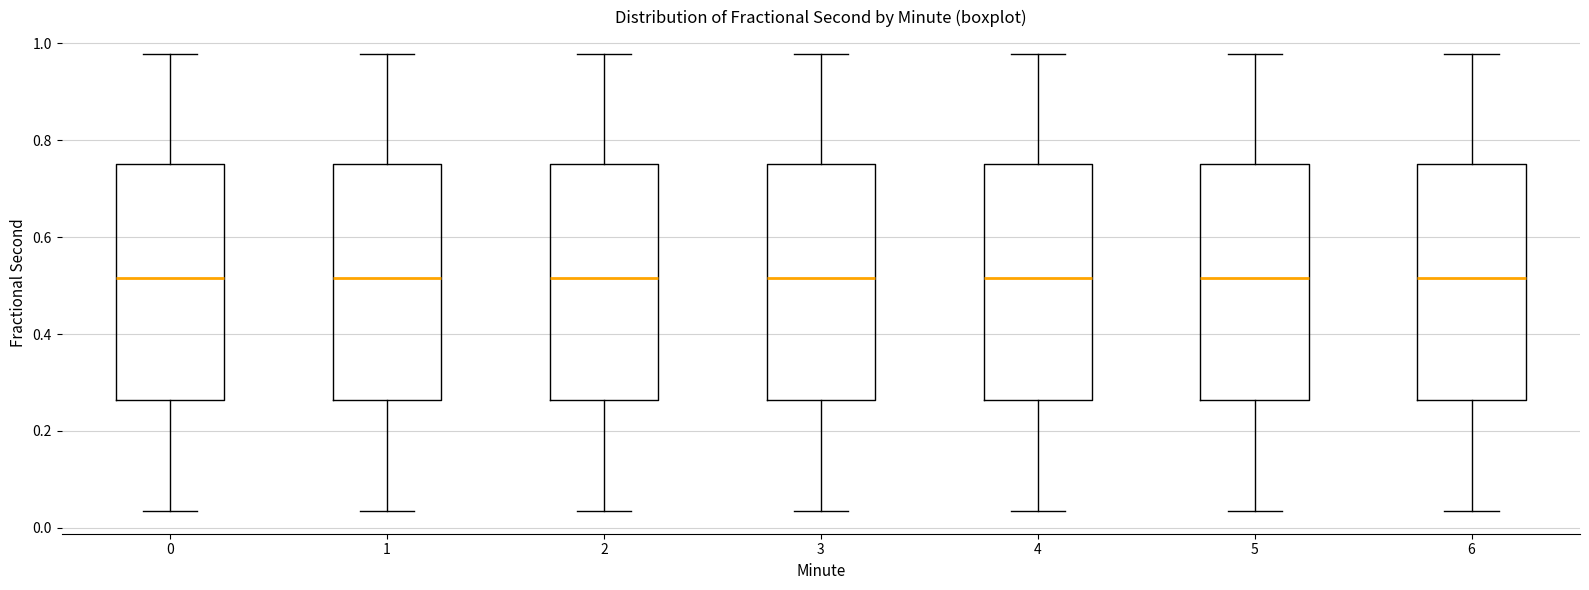

Reading left to right, read every box against the y-axis: the position of its median line, the range the box covers, and the ends of its whiskers. The values are not printed on the chart, so give them approximately, as read against the axis.

0: median 0.52, box 0.26 to 0.76, whiskers 0.04 to 0.98
1: median 0.52, box 0.26 to 0.76, whiskers 0.04 to 0.98
2: median 0.52, box 0.26 to 0.76, whiskers 0.04 to 0.98
3: median 0.52, box 0.26 to 0.76, whiskers 0.04 to 0.98
4: median 0.52, box 0.26 to 0.76, whiskers 0.04 to 0.98
5: median 0.52, box 0.26 to 0.76, whiskers 0.04 to 0.98
6: median 0.52, box 0.26 to 0.76, whiskers 0.04 to 0.98